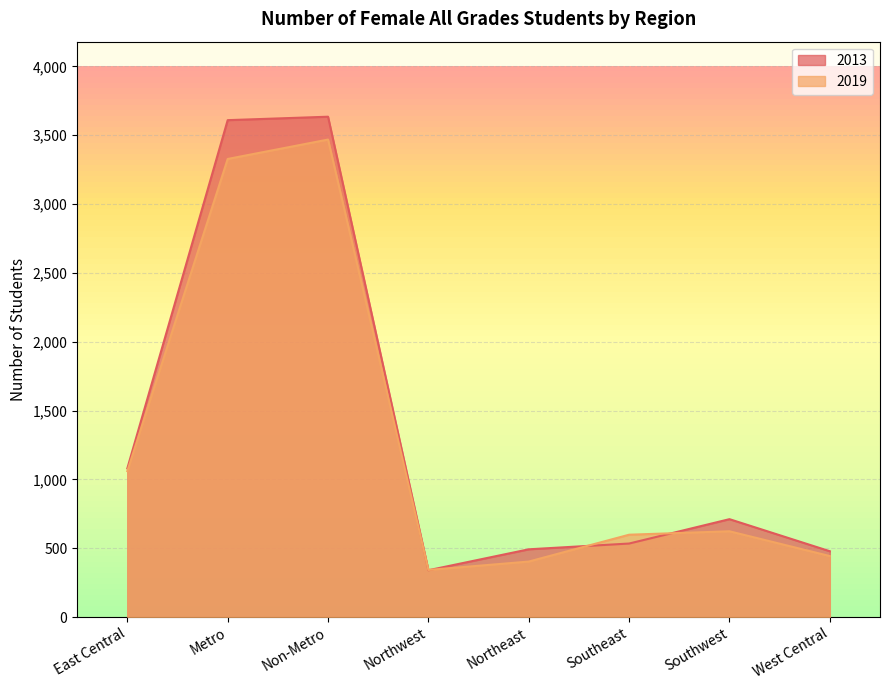

At which category does 2013 reach its first local valley?

Northwest